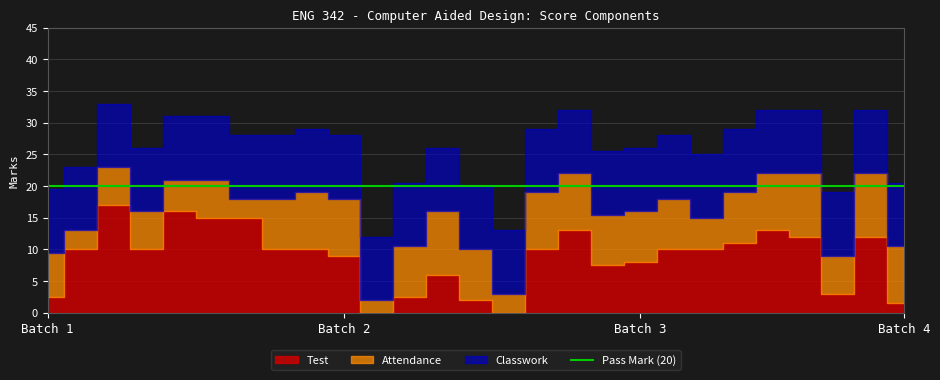

True or false: Classwork has more than 2 interior local peaks.

False